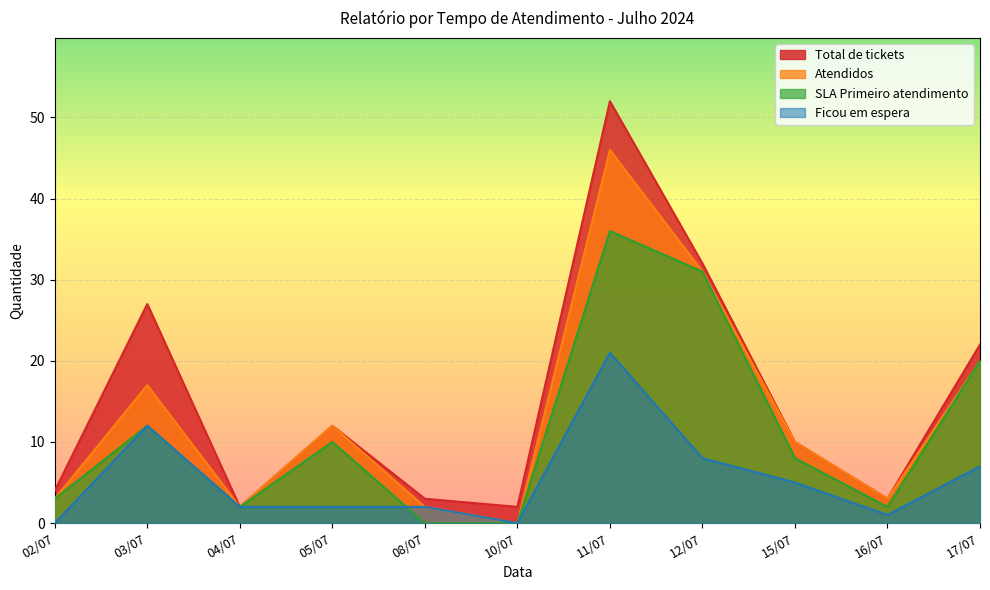

In Atendidos, how many points are higher than both neighbors (excluding endpoints)?

3